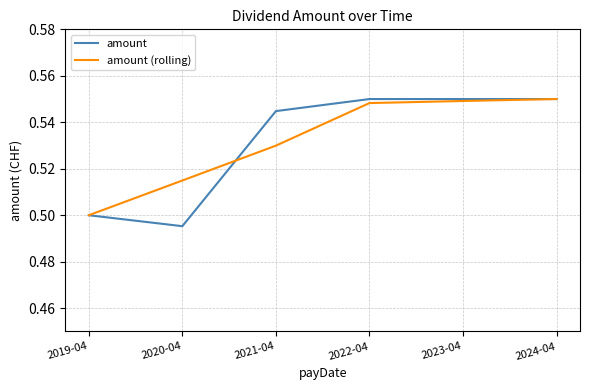

What position from the right is 2020-04?

5